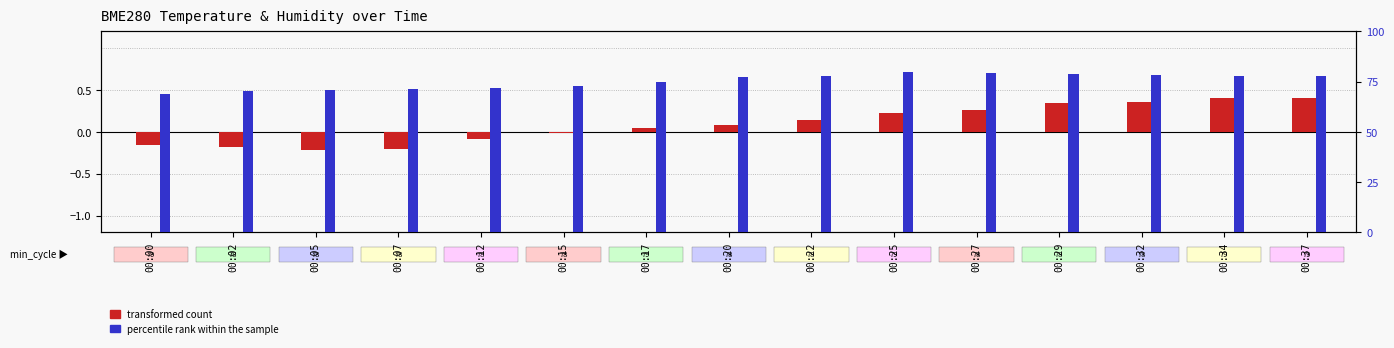

Which category has the highest value in the transformed count series?

00:34